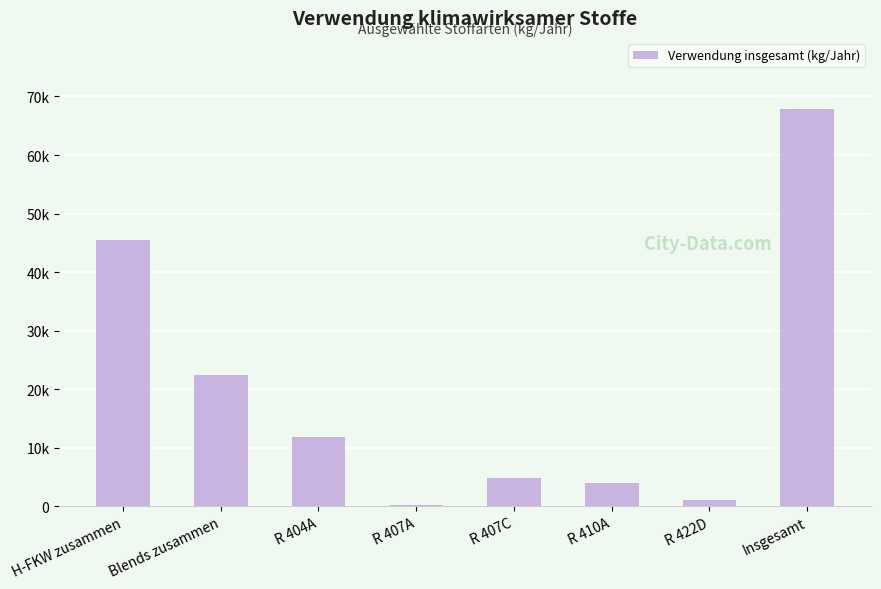

Between R 404A and Insgesamt, which is larger?

Insgesamt